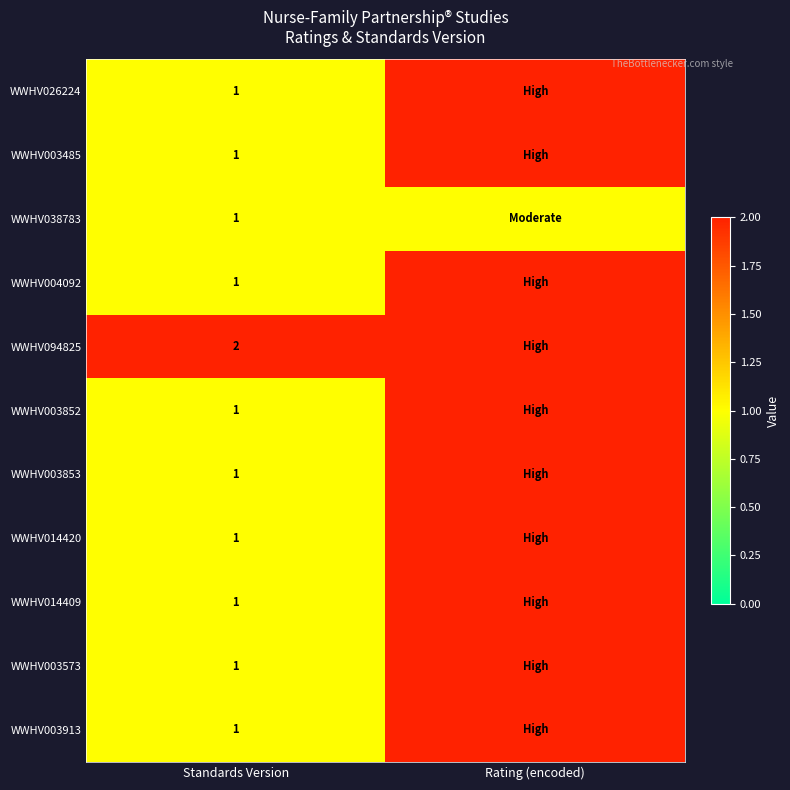

True or false: WWHV014420 has a value of 1 at Standards Version.

True